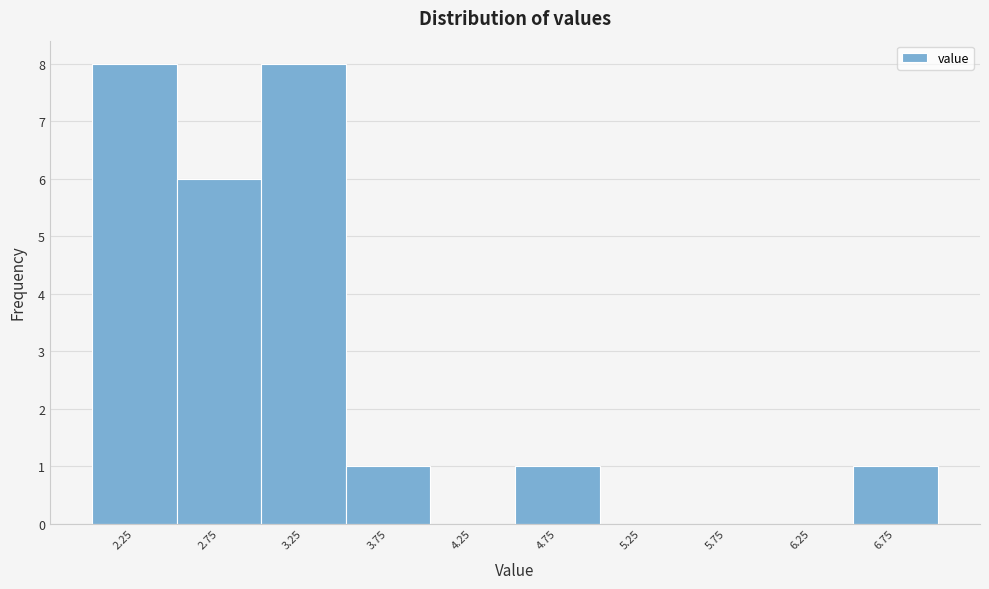

Reading left to right, list every bar in this chart as the range it spans on the x-axis followed by its height. The values are not printed on the chart, so give them approximately, as read against the axis.

2.0 to 2.5: 8
2.5 to 3.0: 6
3.0 to 3.5: 8
3.5 to 4.0: 1
4.0 to 4.5: 0
4.5 to 5.0: 1
5.0 to 5.5: 0
5.5 to 6.0: 0
6.0 to 6.5: 0
6.5 to 7.0: 1